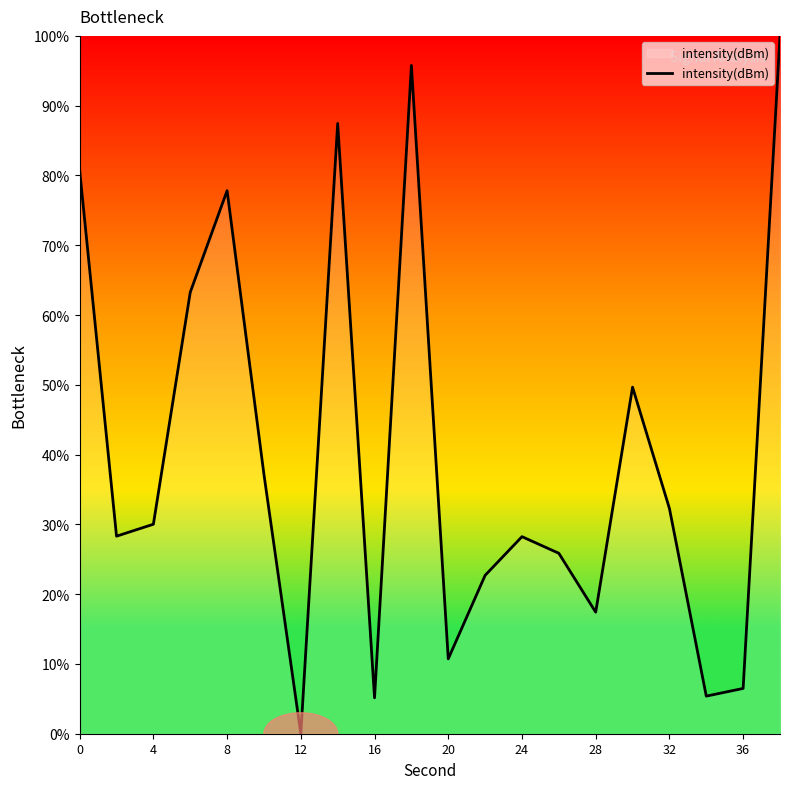

What is the maximum value shown in the chart?

100.0